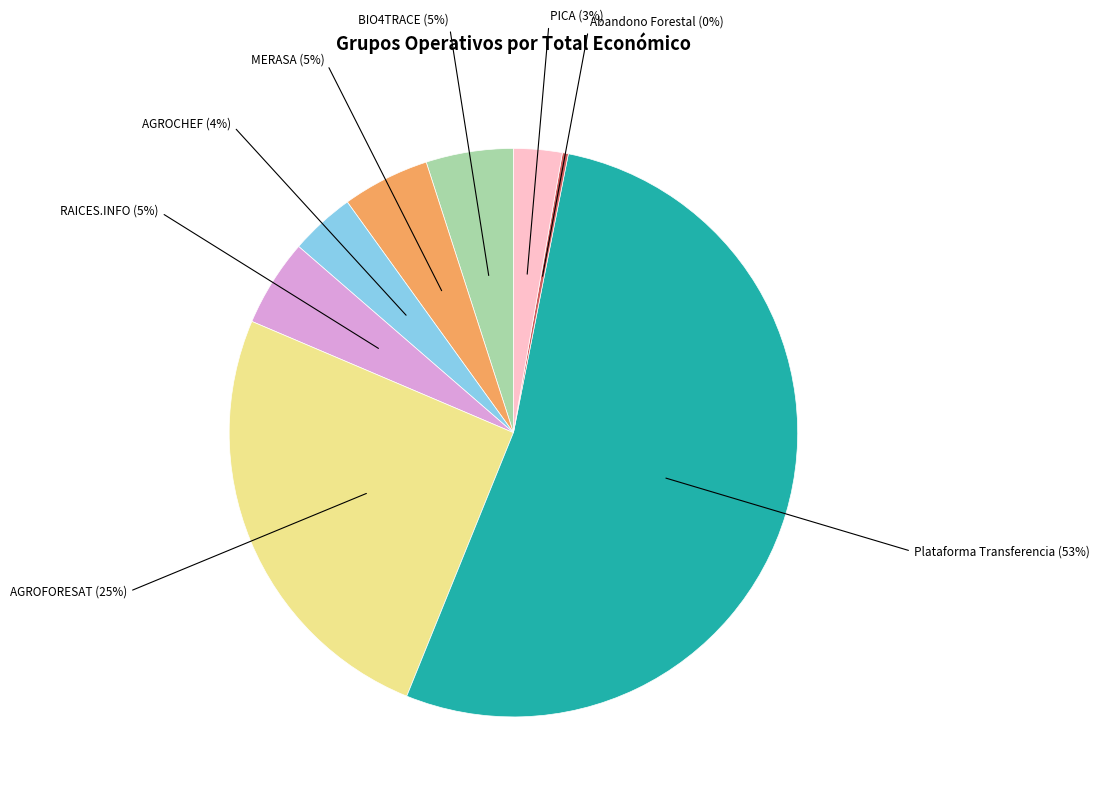

To the nearest percent, what is the difference between the largest and smallest slice percentages?

53%